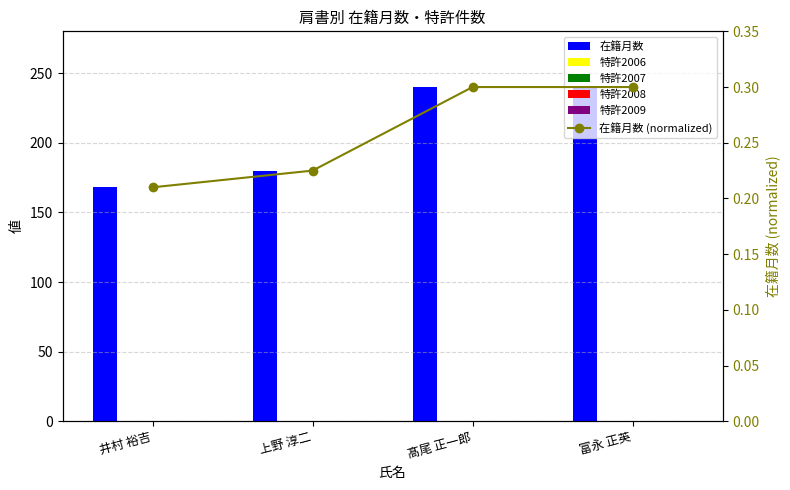

Which series has the largest range (max minus min)?

在籍月数